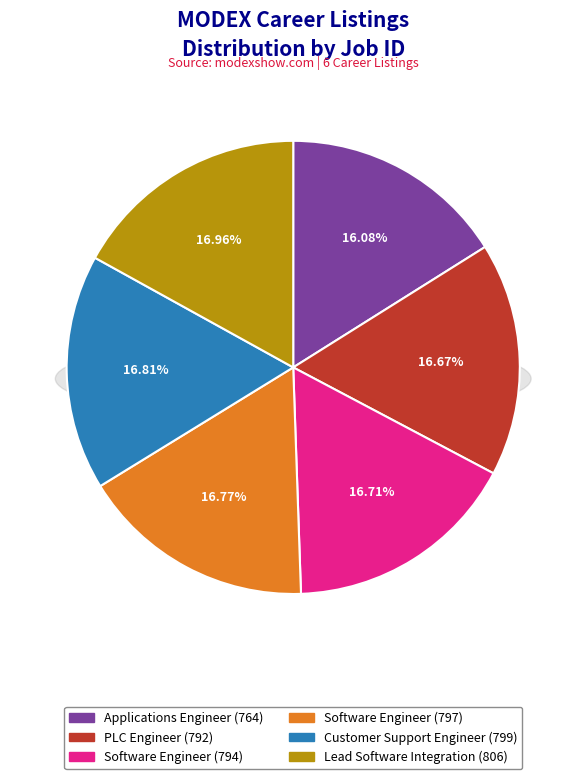

Is there a majority slice in this chart?

No